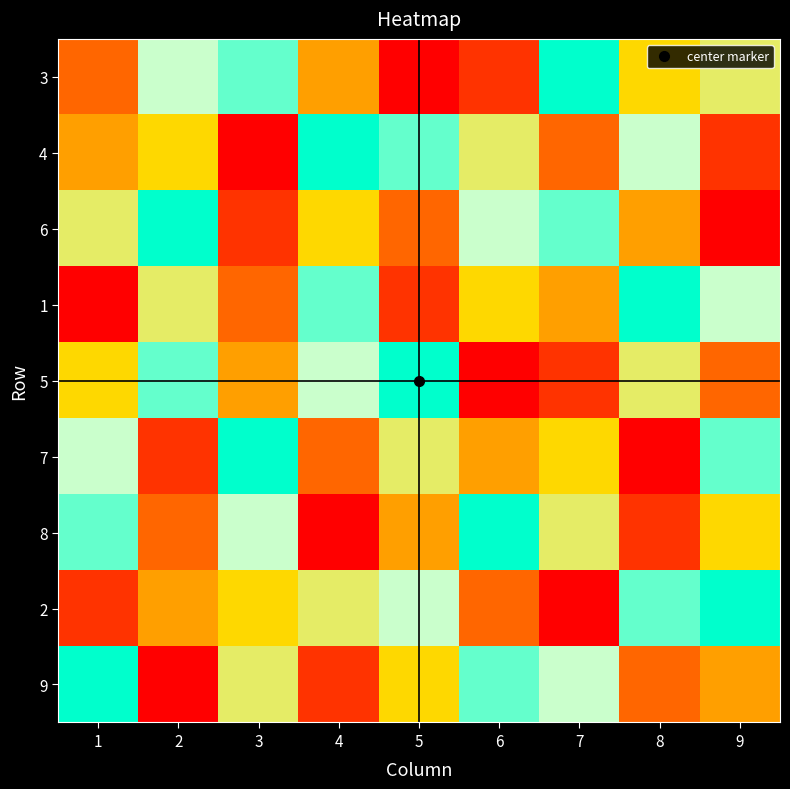

Rank the series by their maximum value, from lowest to highest.

3, 4, 6, 1, 5, 7, 8, 2, 9